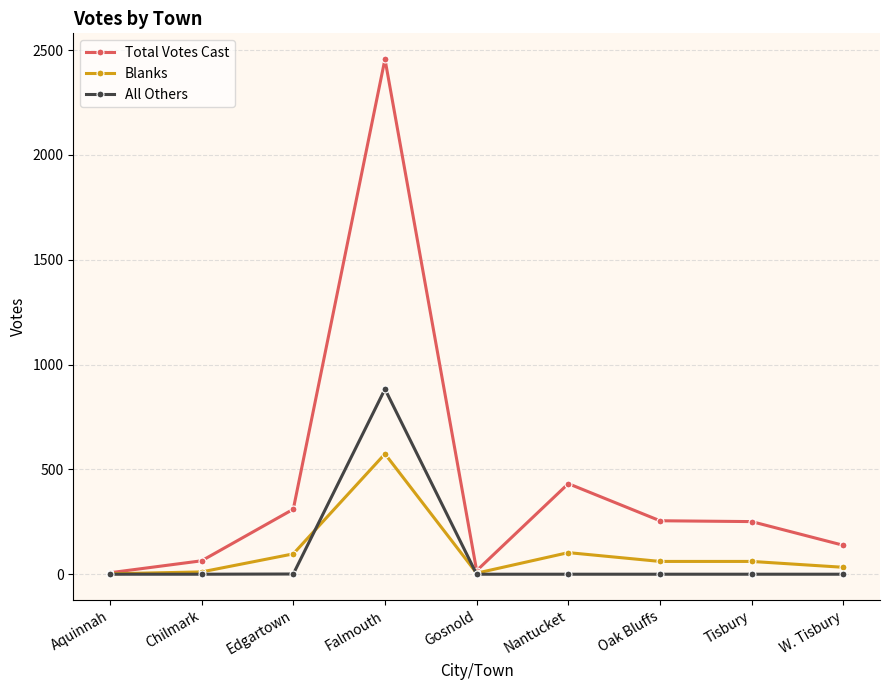

What is the total value across all series at Falmouth?

3914